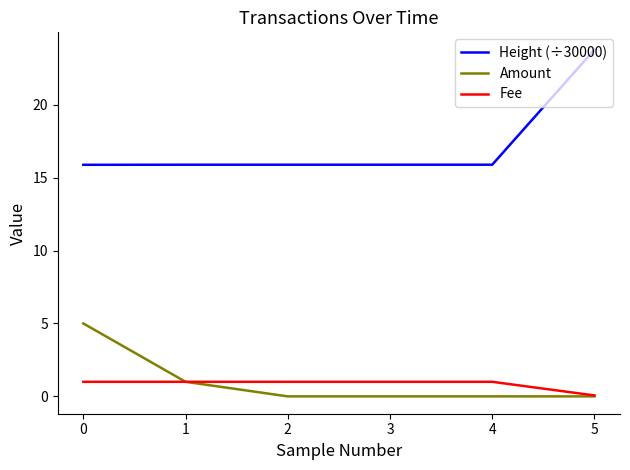

Which series has the largest total across all categories?

Height (÷30000)